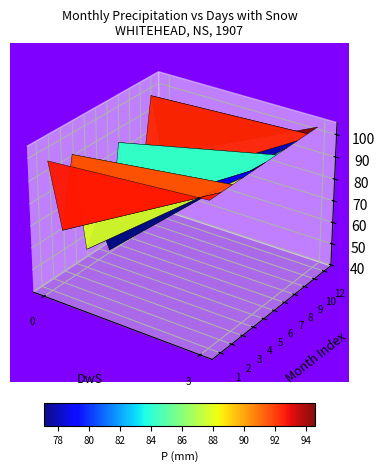

Is the value of 12 at P greater than the value of 4 at DwS?

Yes